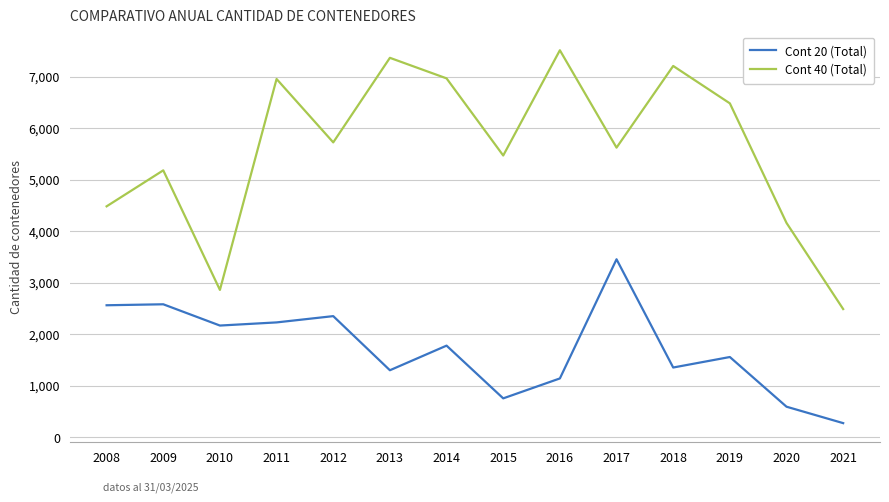

What are all the series names shown in the legend?

Cont 20 (Total), Cont 40 (Total)